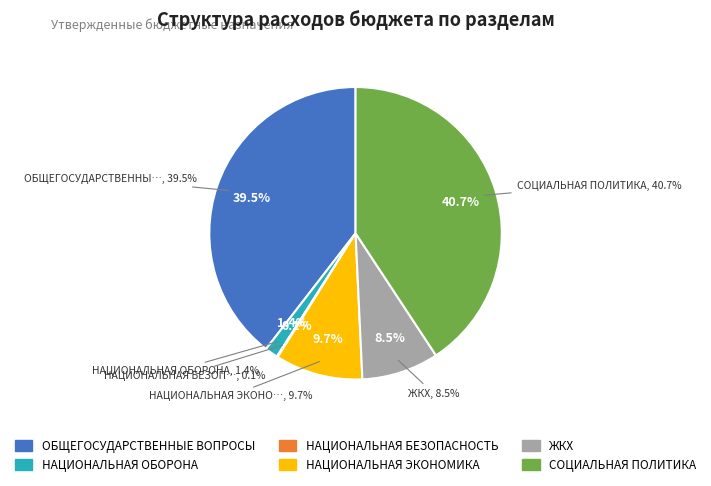

Which slice is the largest?

СОЦИАЛЬНАЯ ПОЛИТИКА